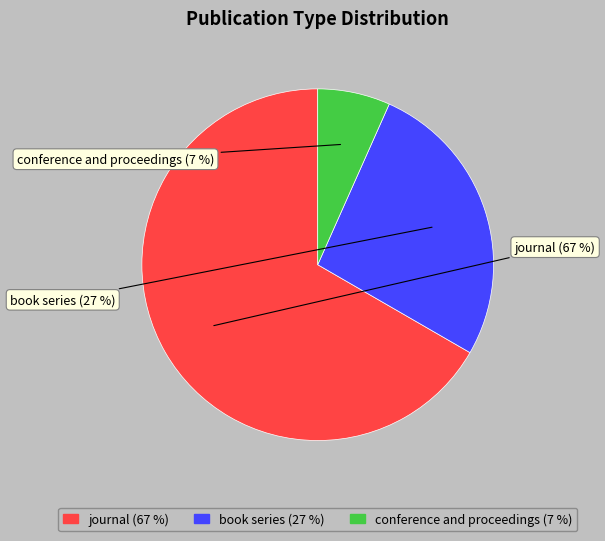

Rank the categories by value from lowest to highest.

conference and proceedings, book series, journal